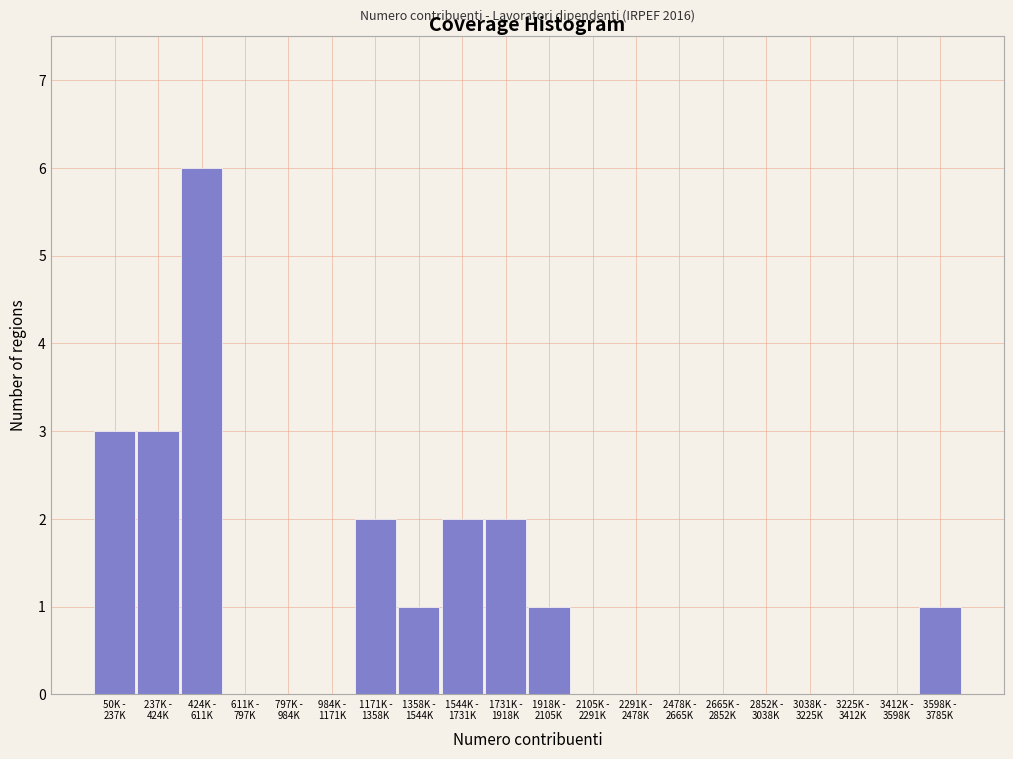

What is the sum of all values?

21